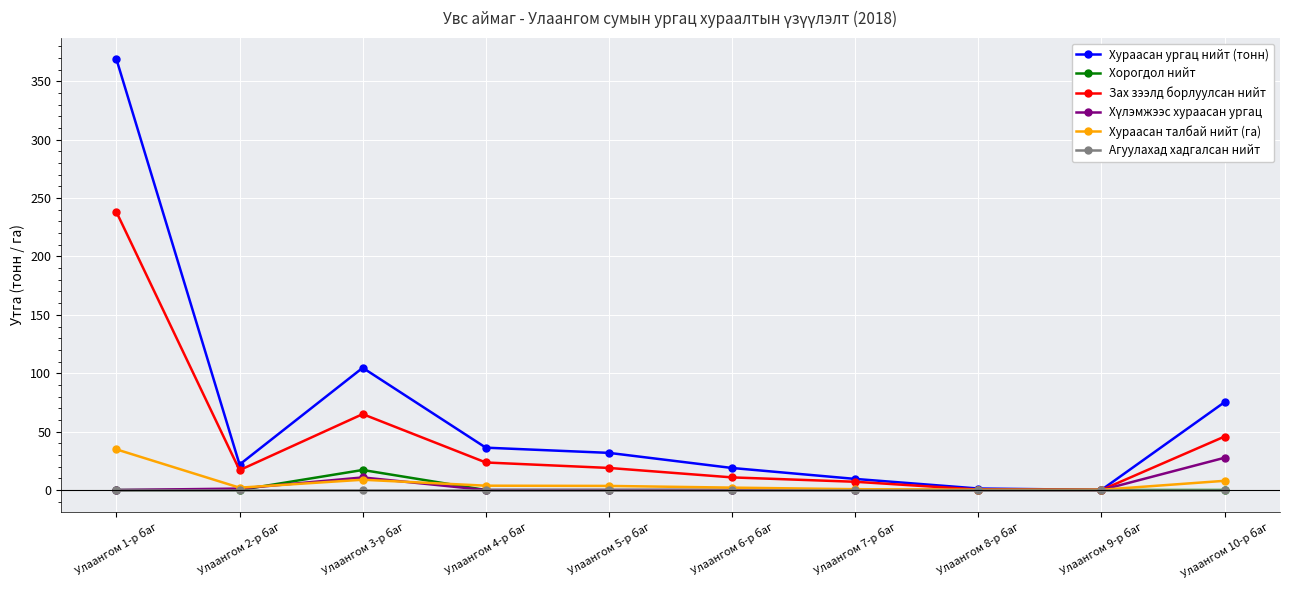

What is the label of the 3rd point from the left?

Улаангом 3-р баг